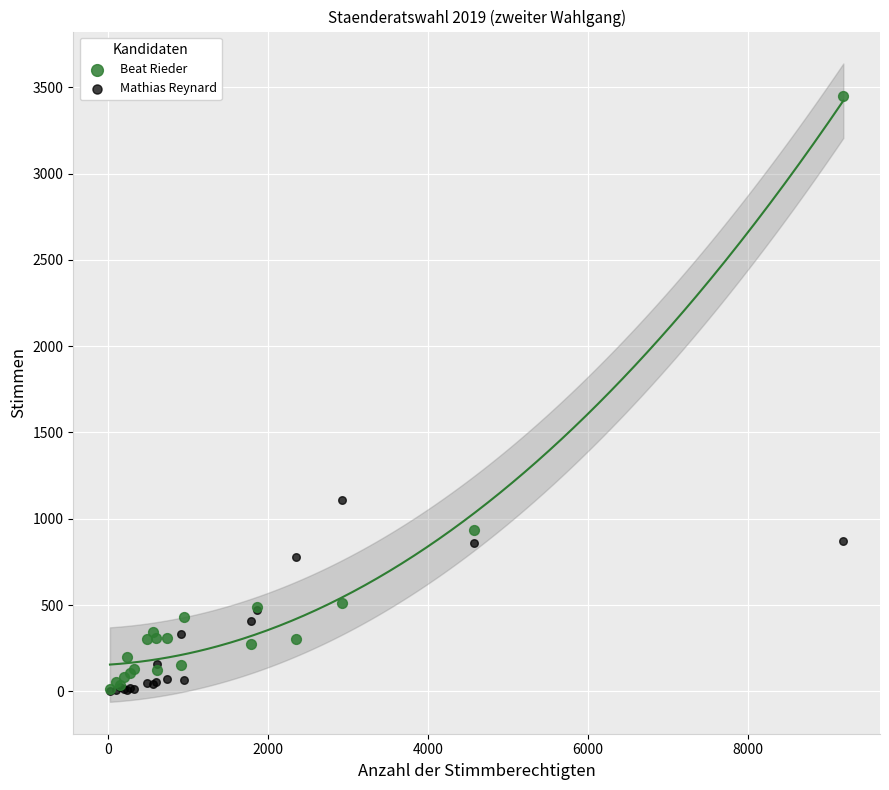

In the Beat Rieder series, what Y value is closest to 1731?

936